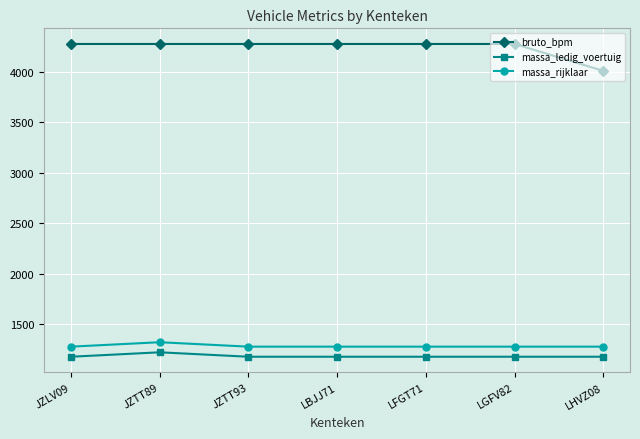

Which series has the widest spread of values?

bruto_bpm